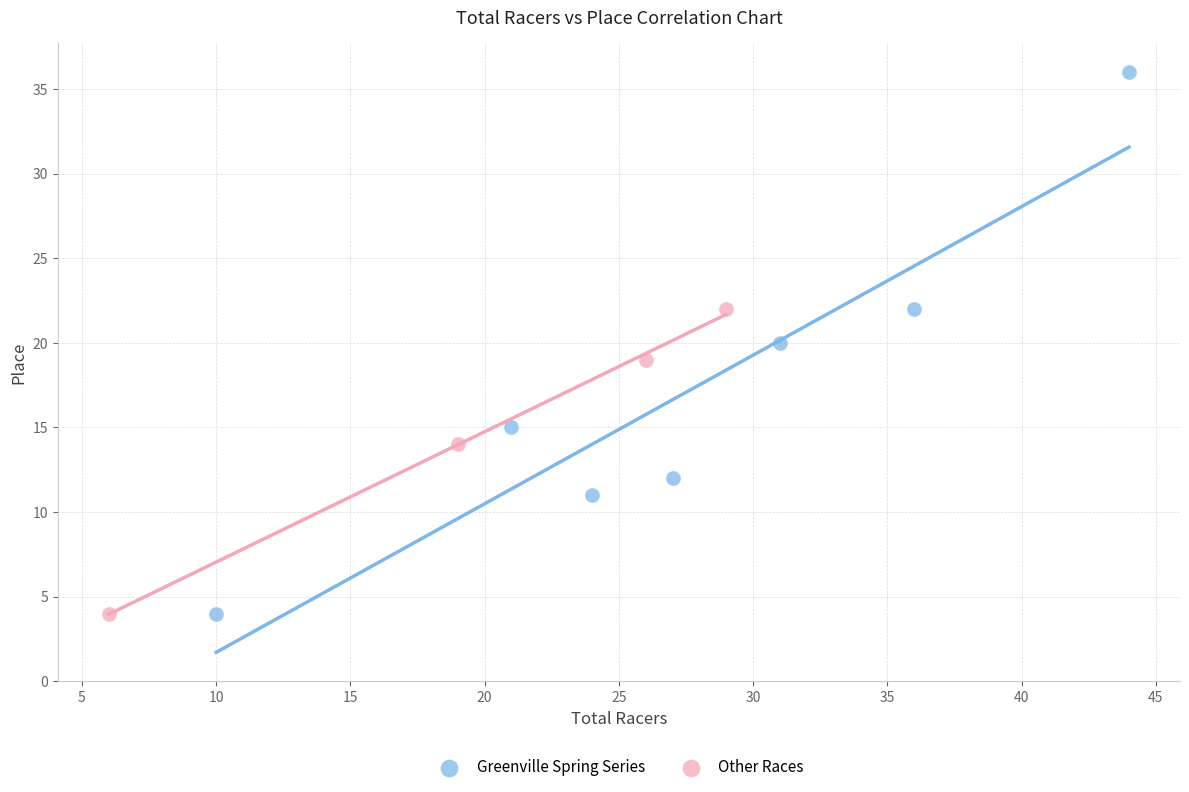

Which series has the largest Y range (max minus min)?

Greenville Spring Series